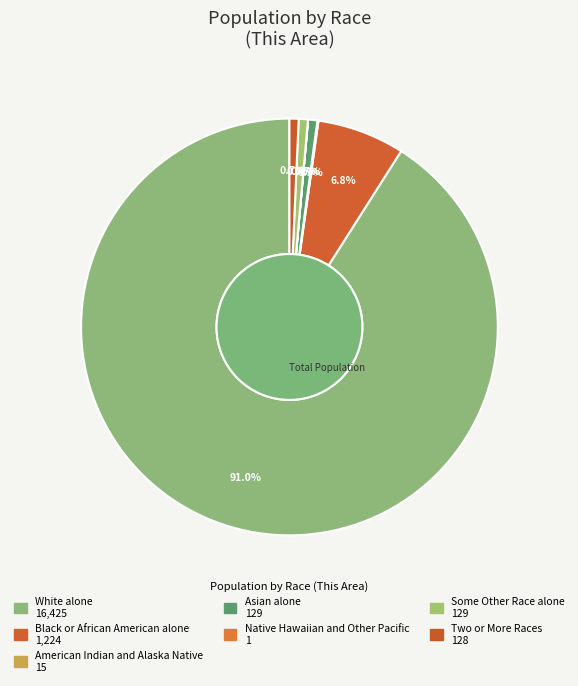

Is there any slice that represents more than half of the pie?

Yes